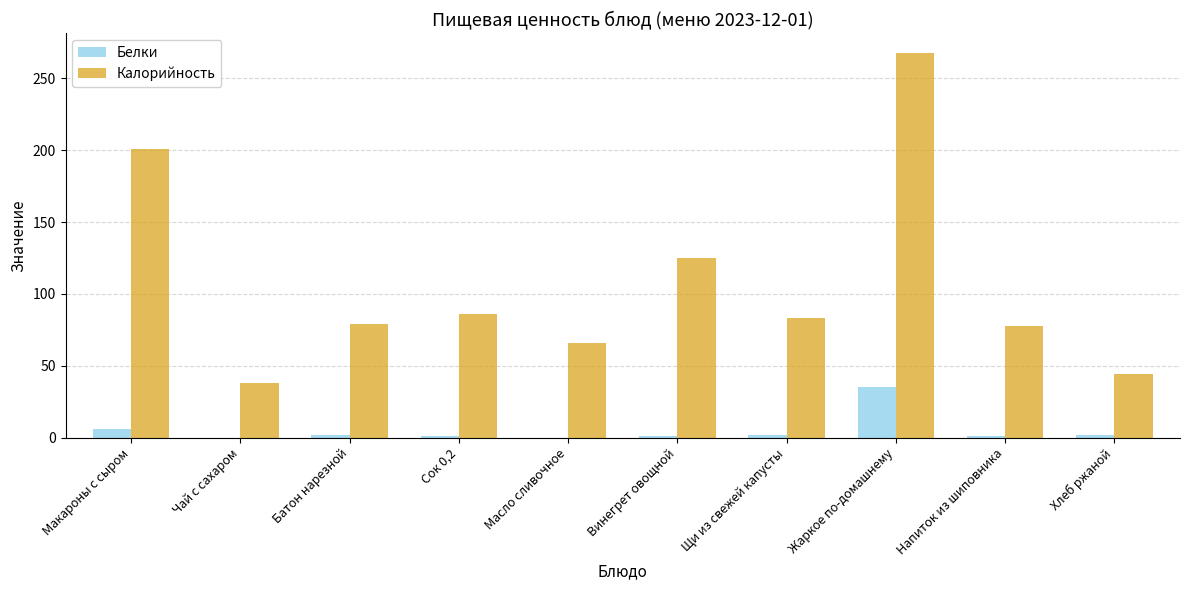

What value does the Калорийность series have at Чай с сахаром?

38